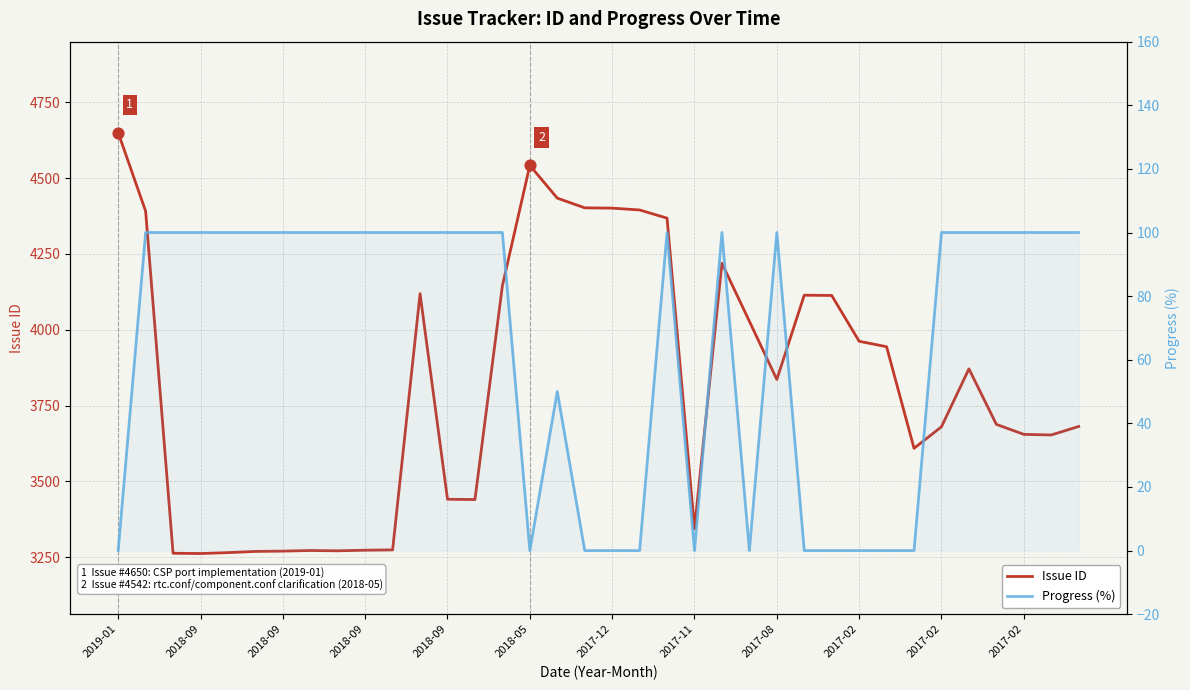

Which series has the widest spread of Y values?

Issue ID